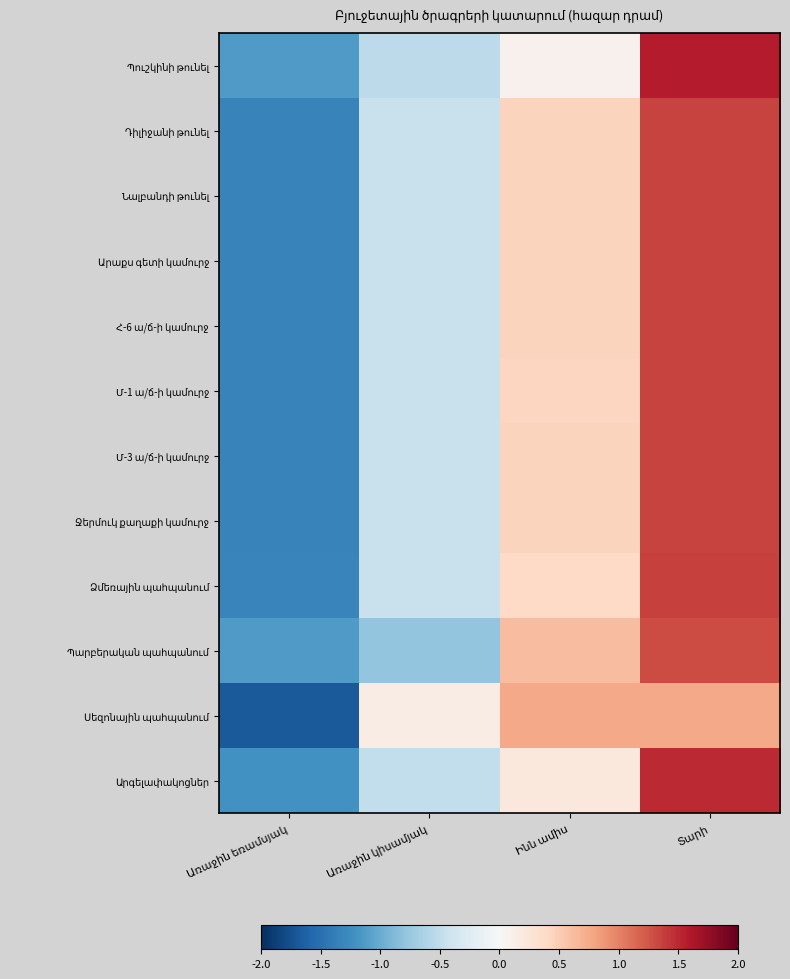

Between Առաջին եռամսյակ and Տարի, which is larger?

Տարի